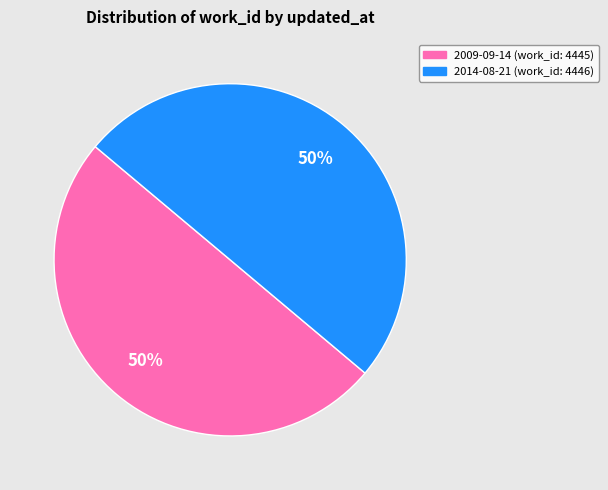

How many slices are in this pie chart?

2